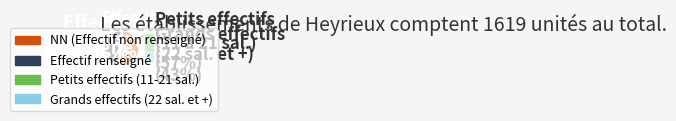

Is there any slice that represents more than half of the pie?

Yes